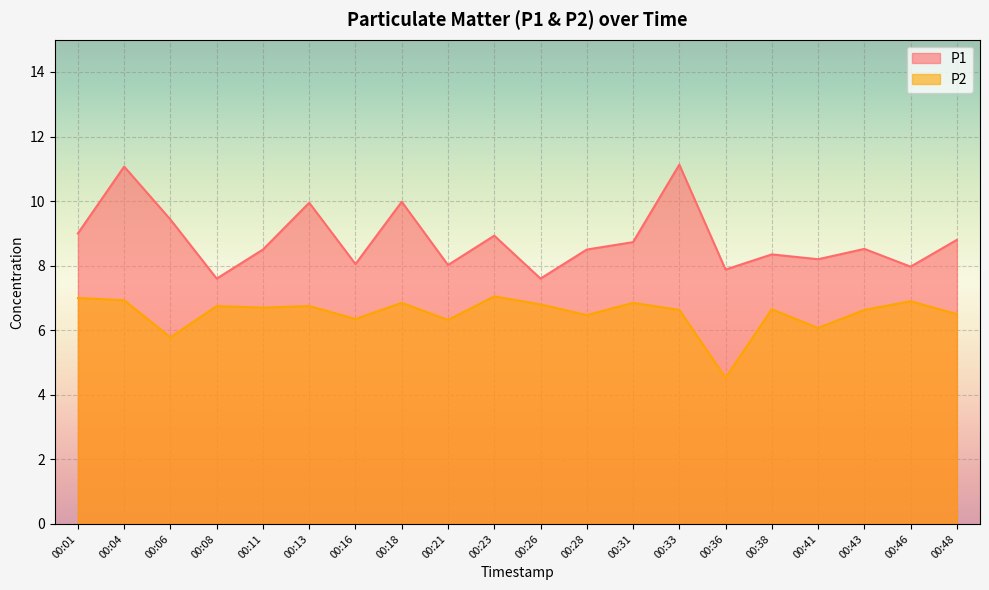

Reading left to right, list all the values displayed in this chart.

P1: 9.0	11.1	9.4	7.6	8.5	9.9	8.1	10.0	8.0	8.9	7.6	8.5	8.7	11.1	7.9	8.3	8.2	8.5	8.0	8.8
P2: 7.0	6.9	5.8	6.8	6.7	6.8	6.3	6.8	6.3	7.0	6.8	6.5	6.8	6.6	4.5	6.7	6.1	6.6	6.9	6.5